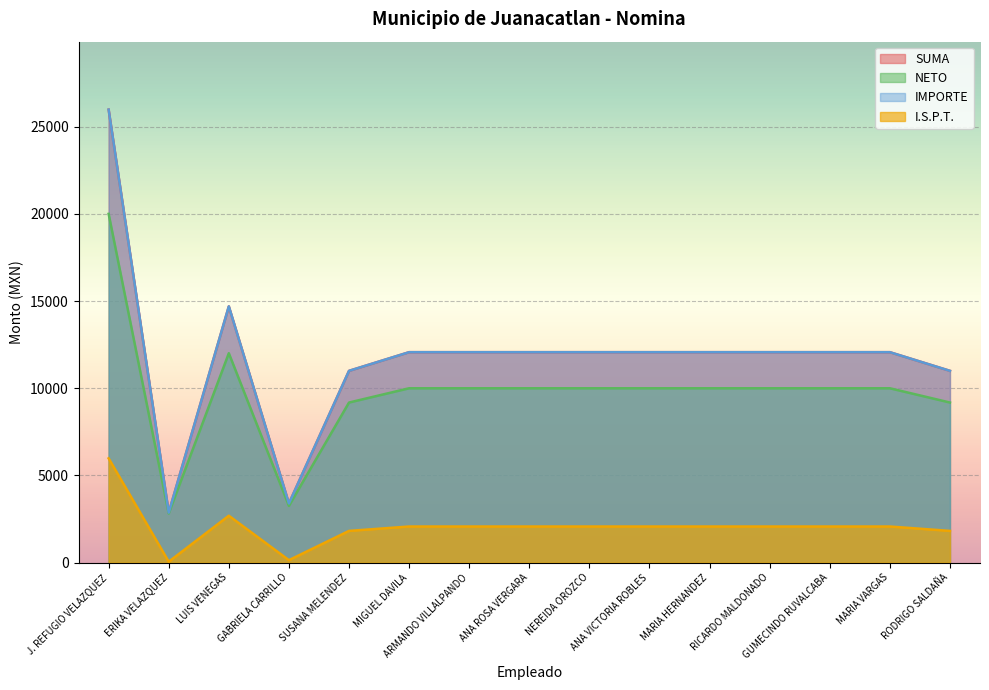

Rank the series by their maximum value, from highest to lowest.

SUMA, IMPORTE, NETO, I.S.P.T.